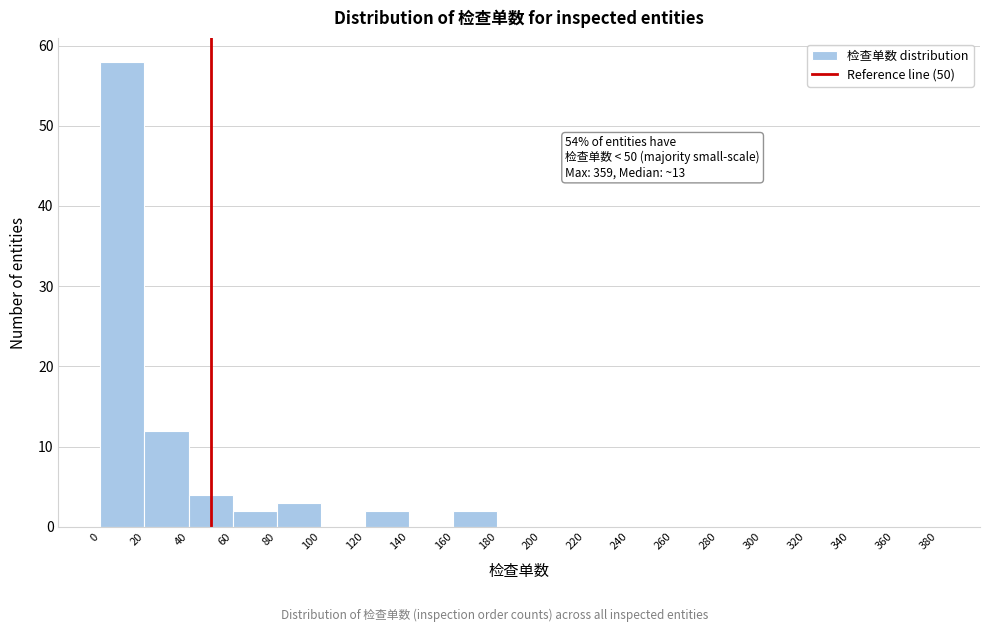

Over which range of the x-axis is the bar tallest?

0 to 20